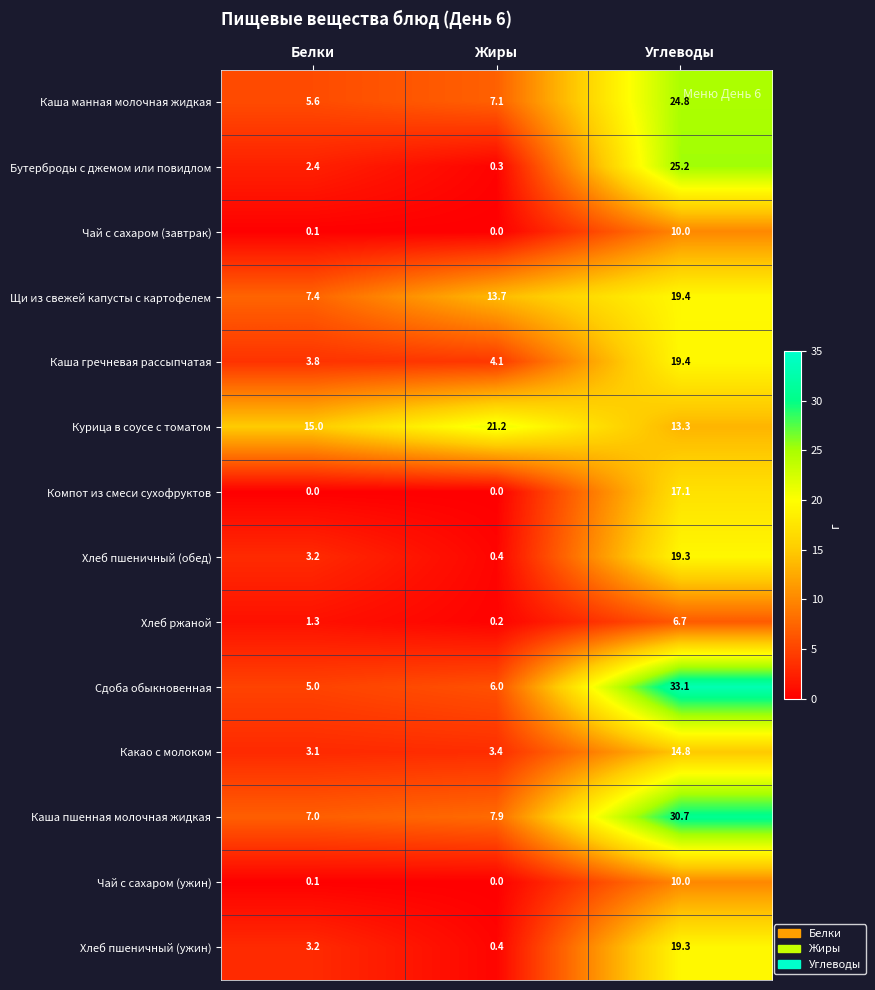

What is the approximate value of Какао с молоком at Жиры?

3.4